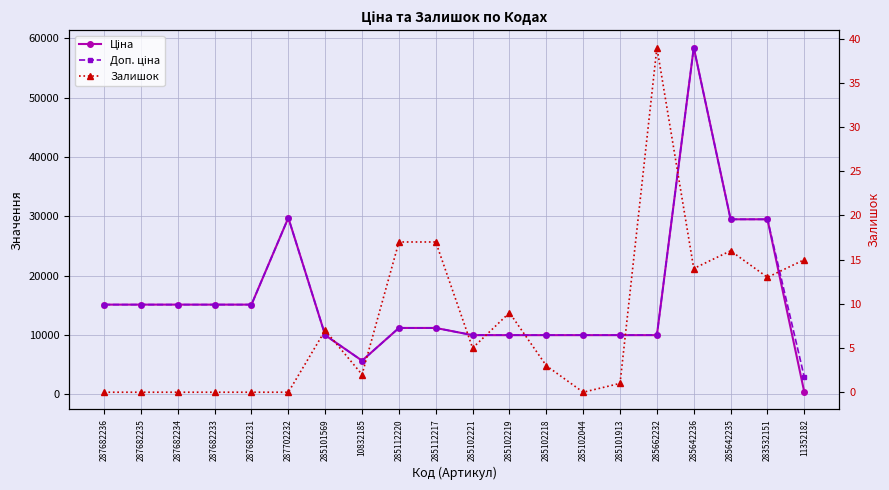

What is the label of the 10th point from the right?

285102221